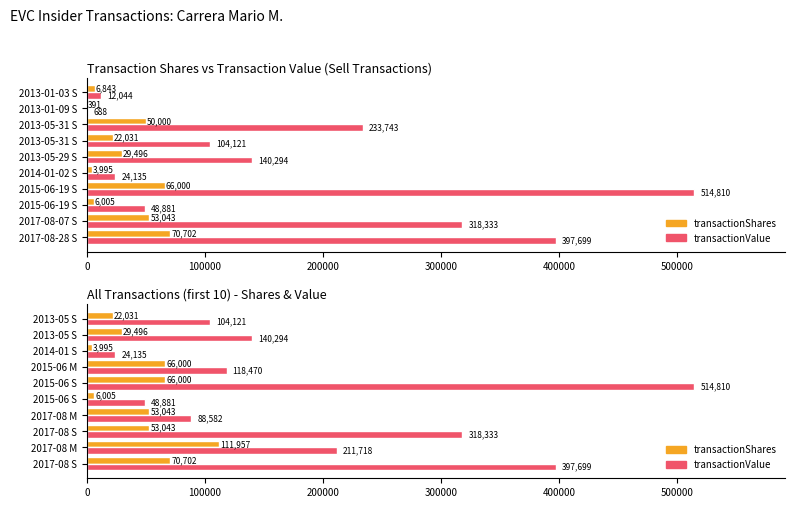

What is the difference between the maximum and minimum values in the transactionShares series?

107962